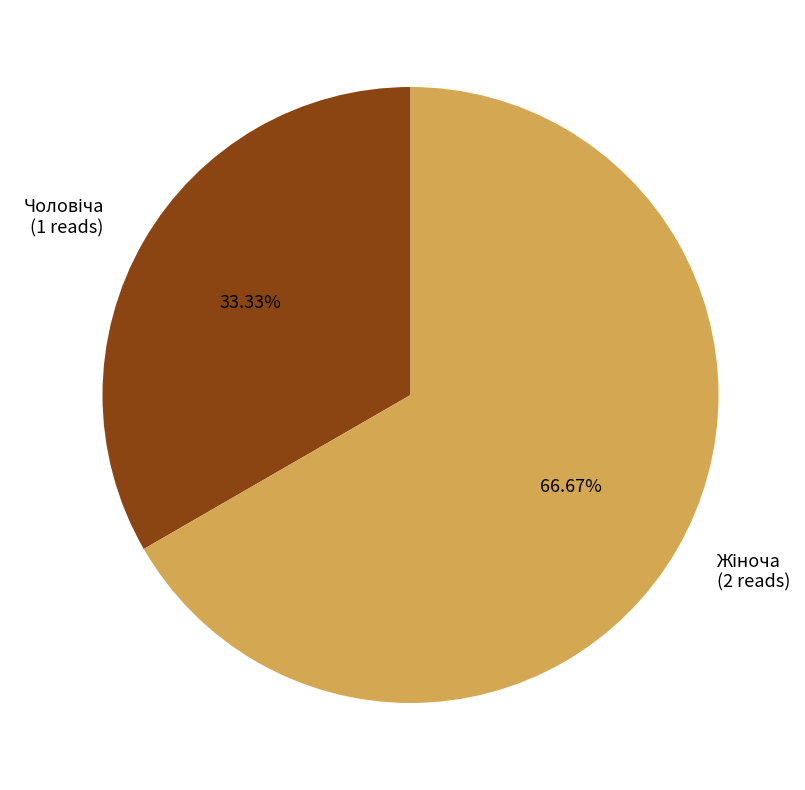

How many slices are in this pie chart?

2